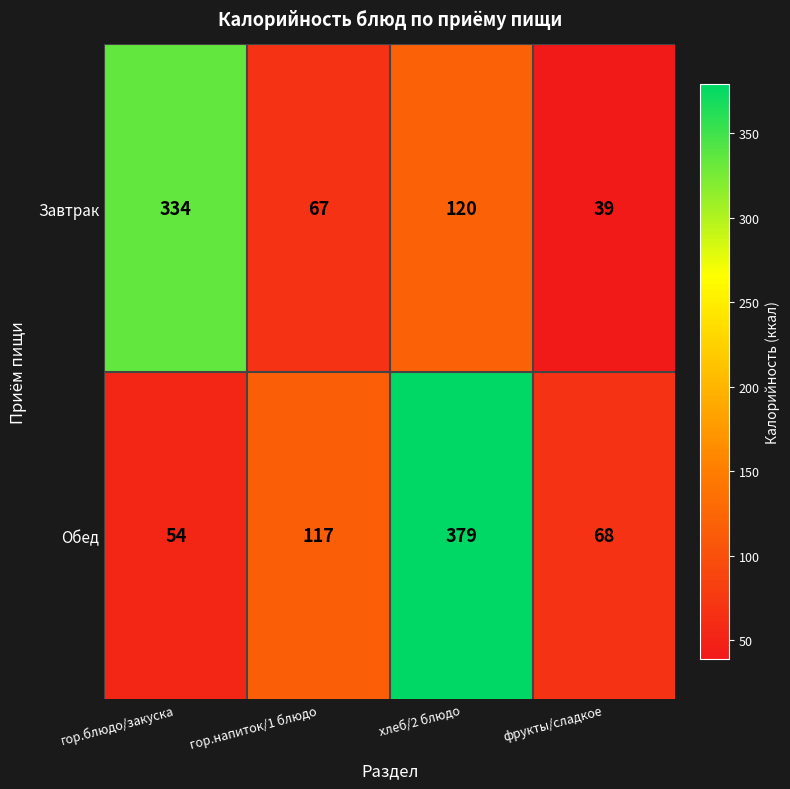

Which category has the lowest value across all series?

фрукты/сладкое